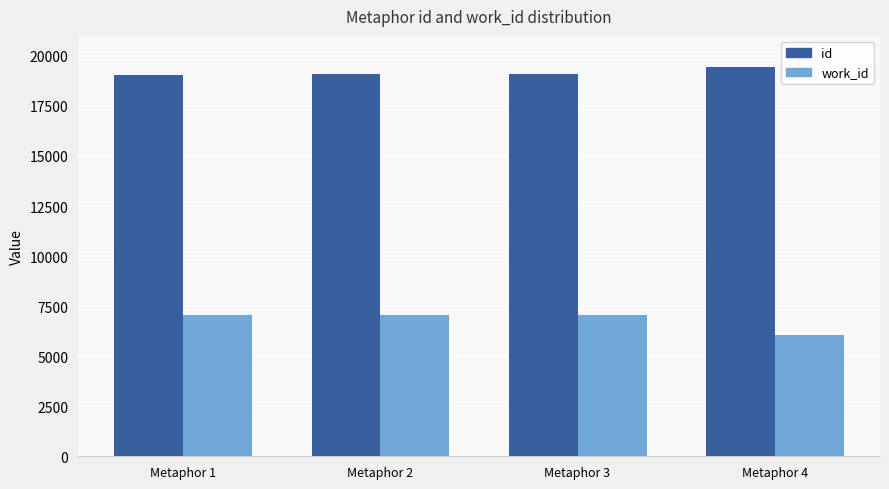

What is the difference between the highest and lowest values at Metaphor 1?

12000